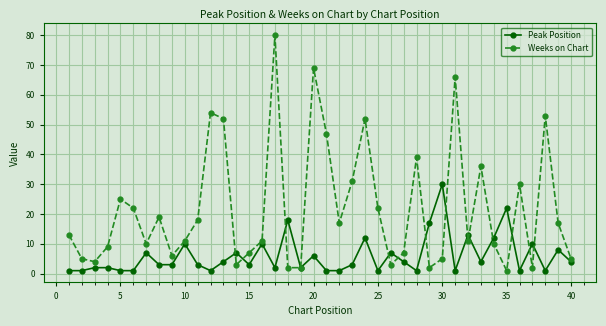

Which series has the widest spread of values?

Weeks on Chart